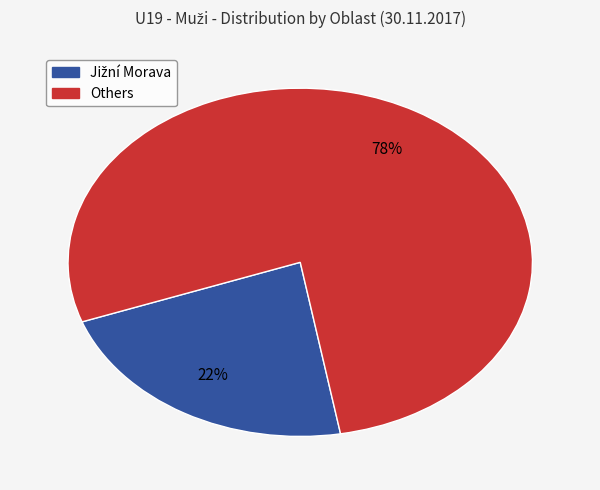

To the nearest percent, what is the difference between the largest and smallest slice percentages?

56%